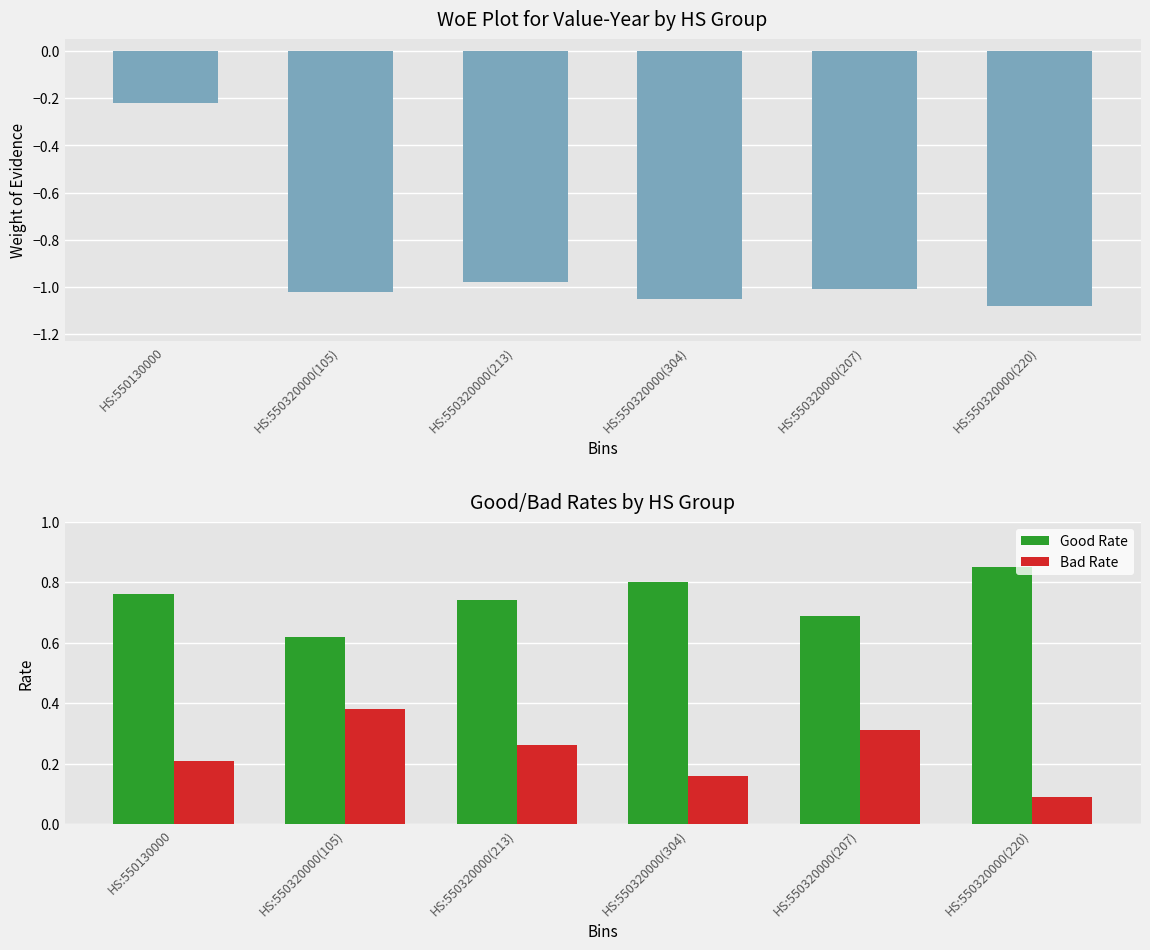

True or false: Bad Rate has a value of 0.4 at HS:550130000.

False